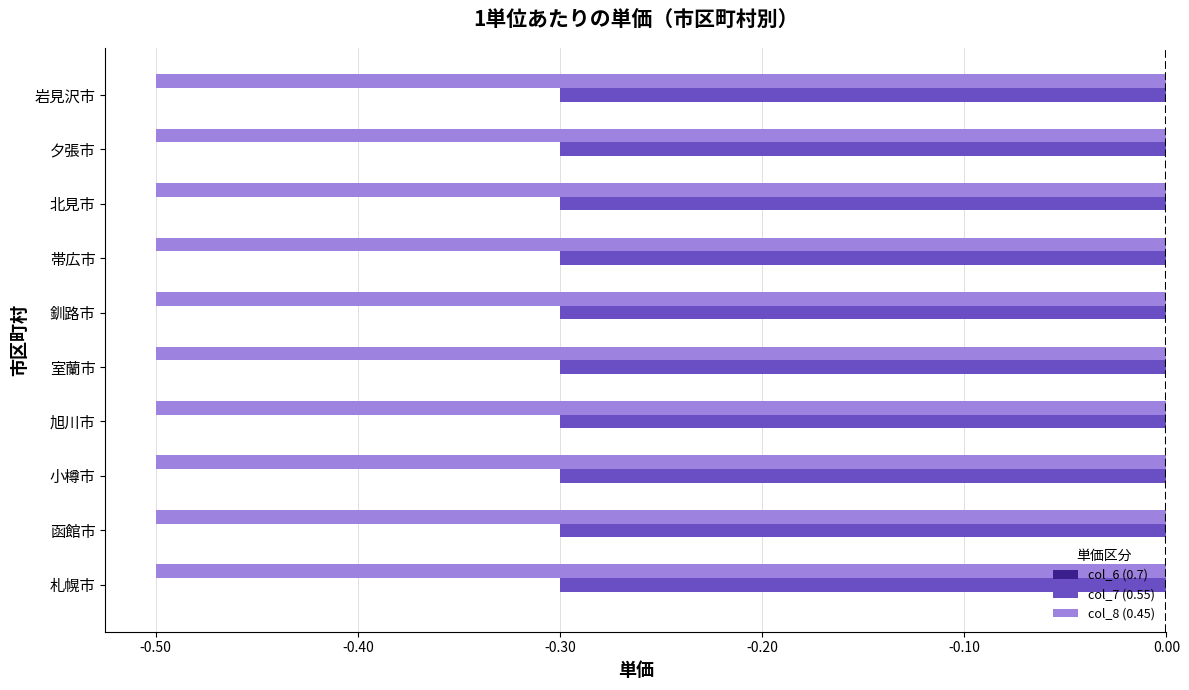

Is the value of col_8 (0.45) at 札幌市 greater than the value of col_7 (0.55) at 札幌市?

No